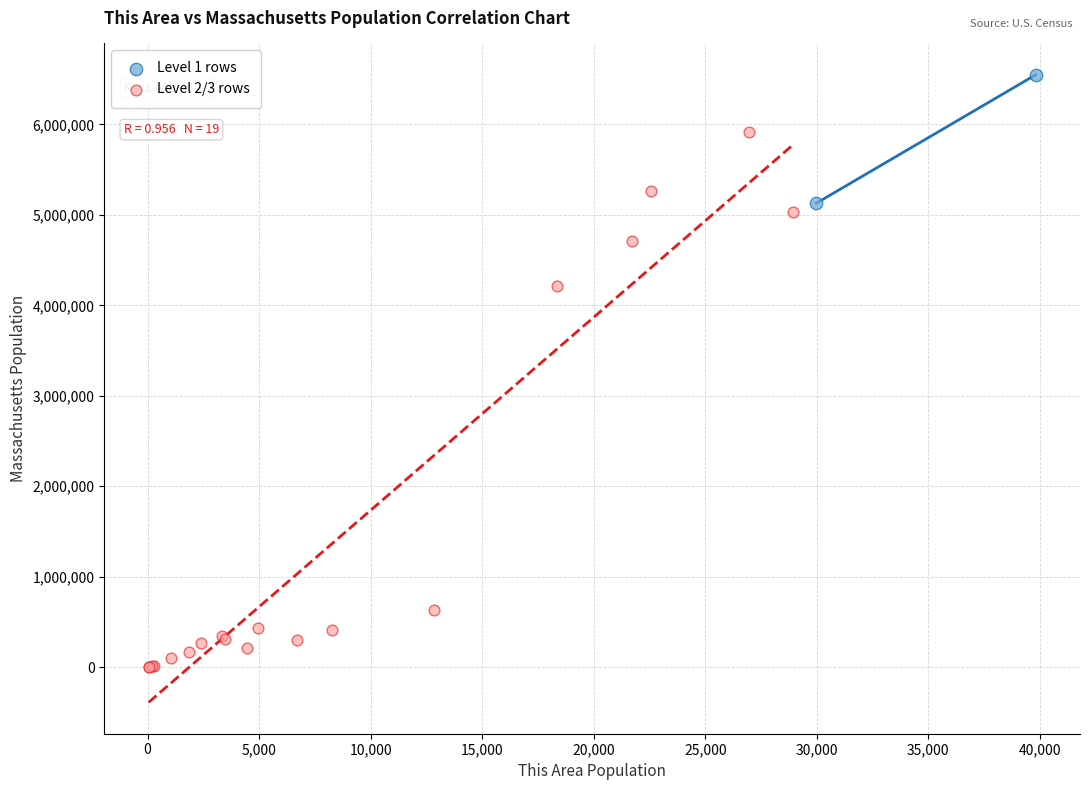

Which series reaches the minimum Y coordinate?

Level 2/3 rows